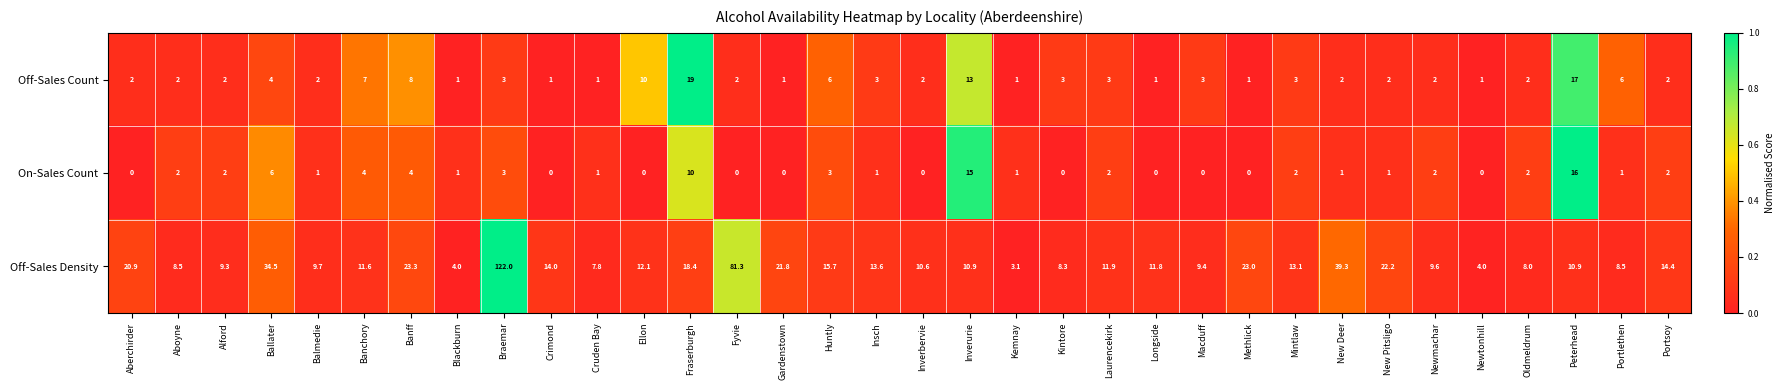

What is the difference between the Off-Sales Density values at Ballater and Newmachar?

24.9